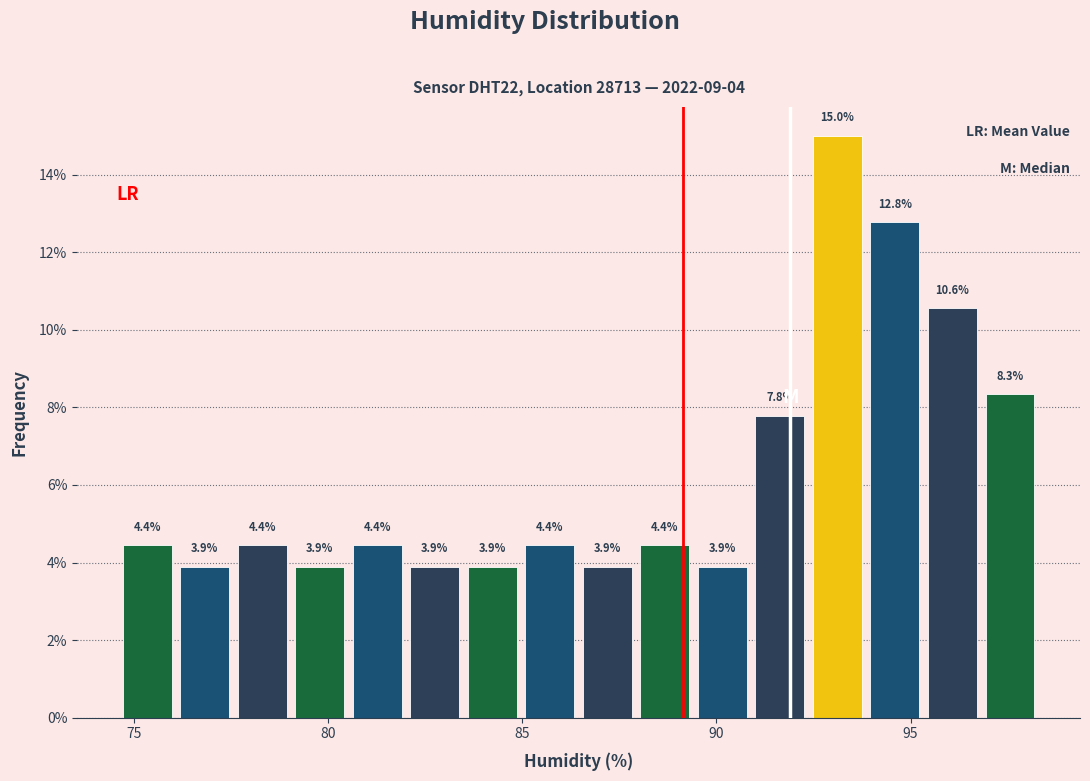

Around what value on the x-axis is the tallest bar? Give the approximate position of its centre, as read against the axis.

93.0